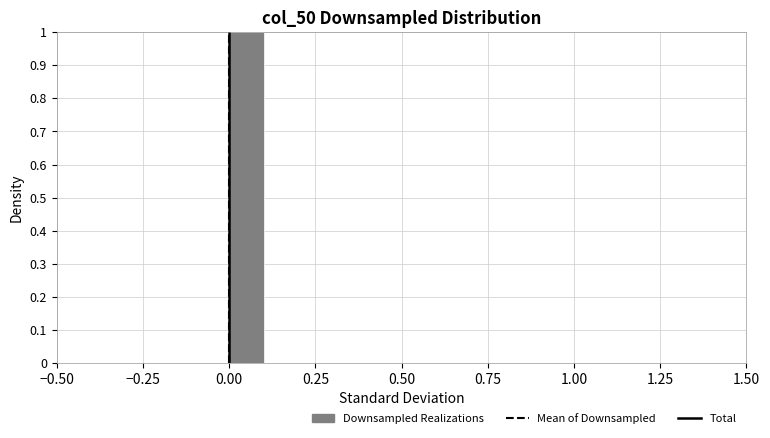

Read against the x-axis, roughly where is the centre of the tallest bar?

0.05